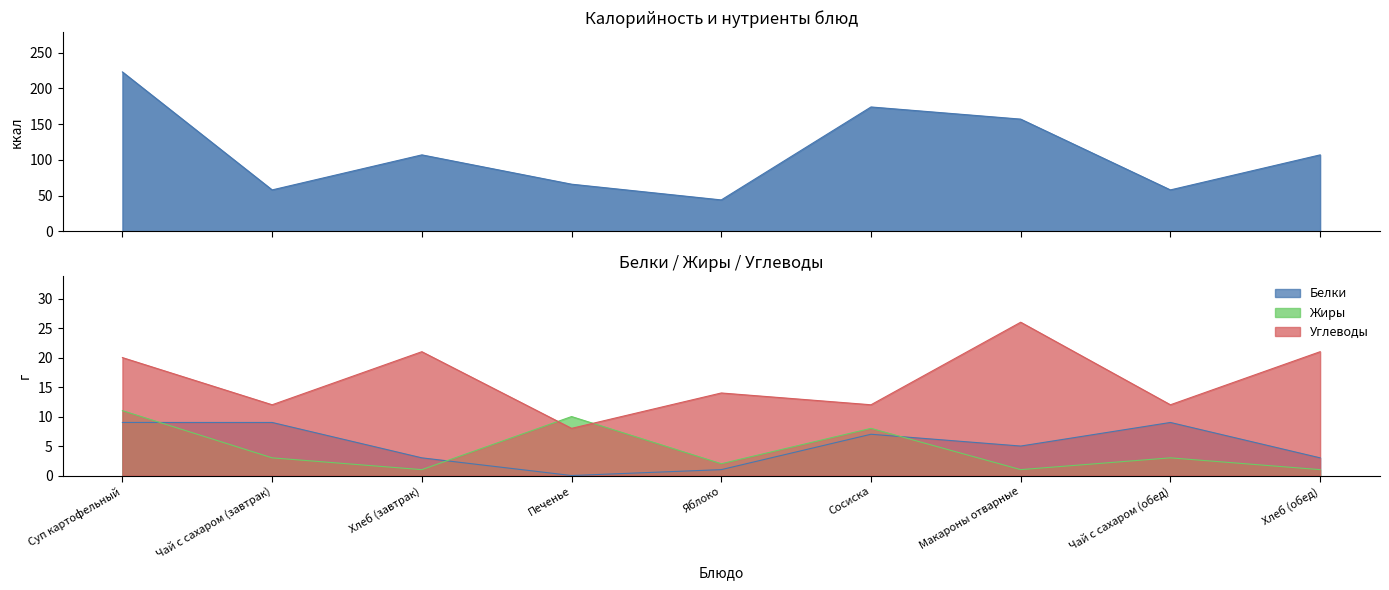

How many data points in Калорийность are less than 107?

4